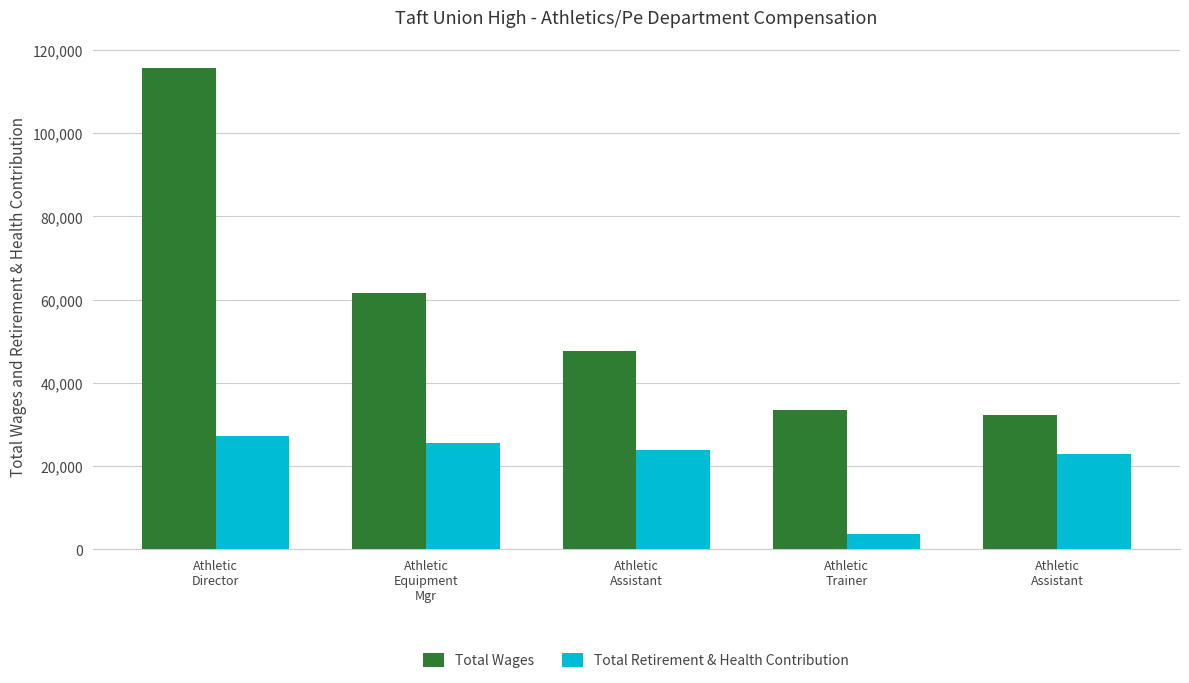

At which label does Total Retirement & Health Contribution first exceed 23778?

Athletic
Director